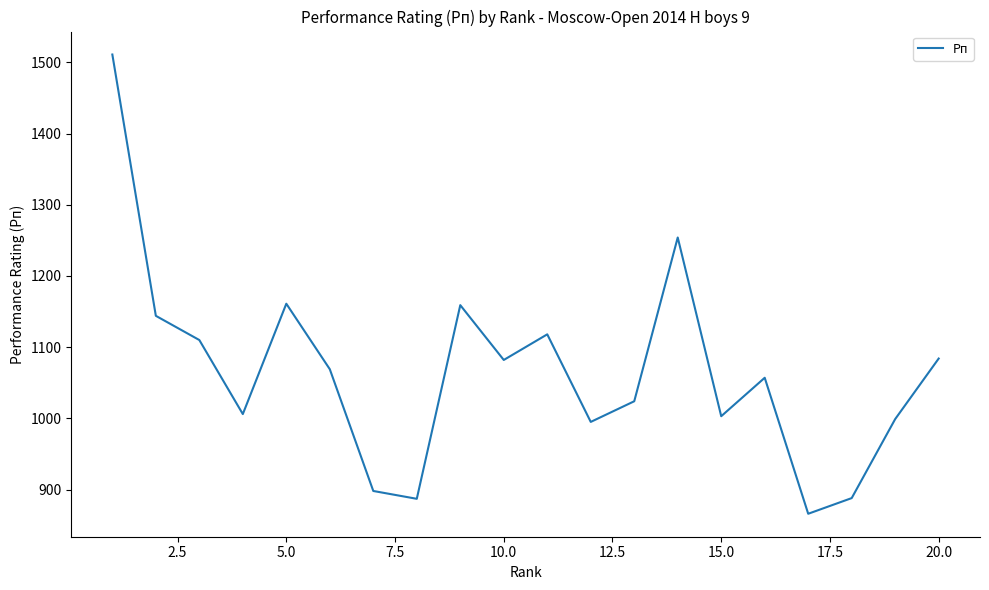

How many interior local peaks (higher than both neighbors) does the data have?

5